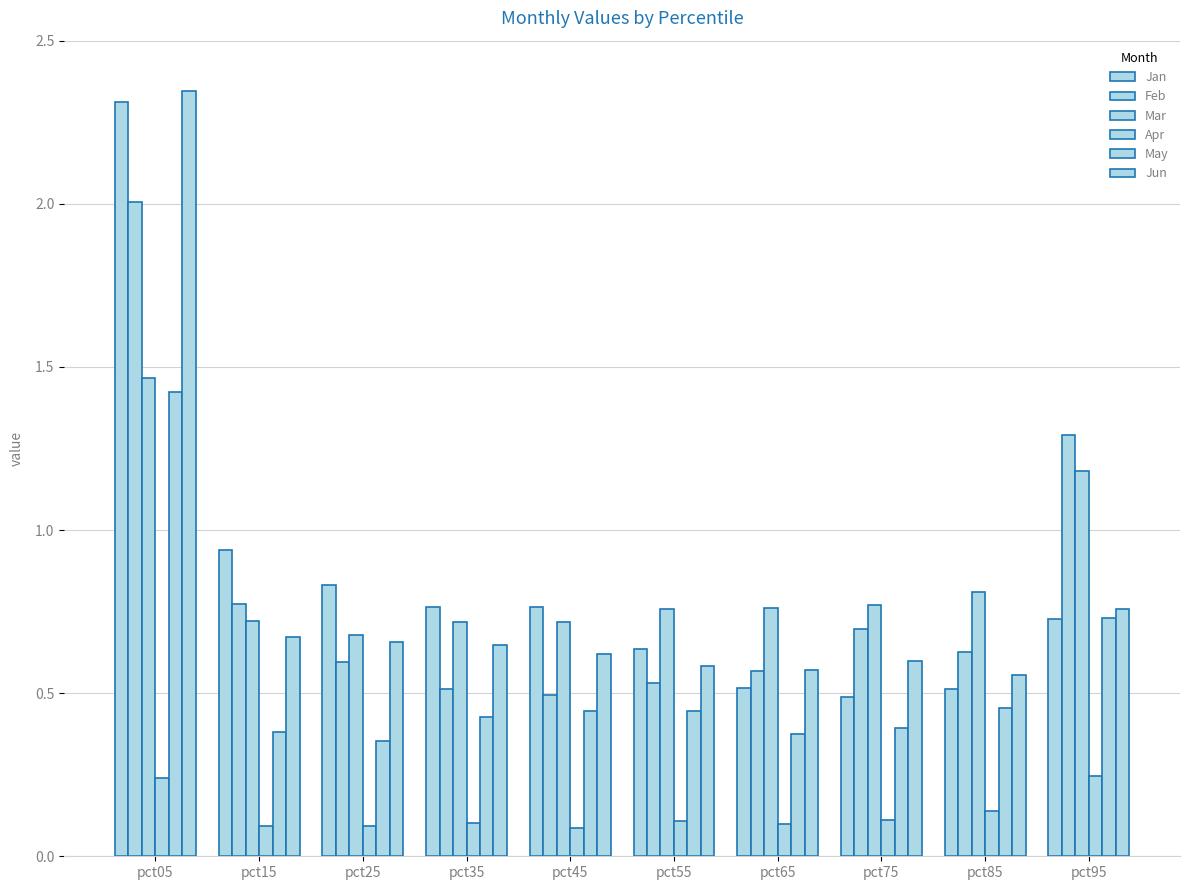

Count the number of categories in the chart.

10